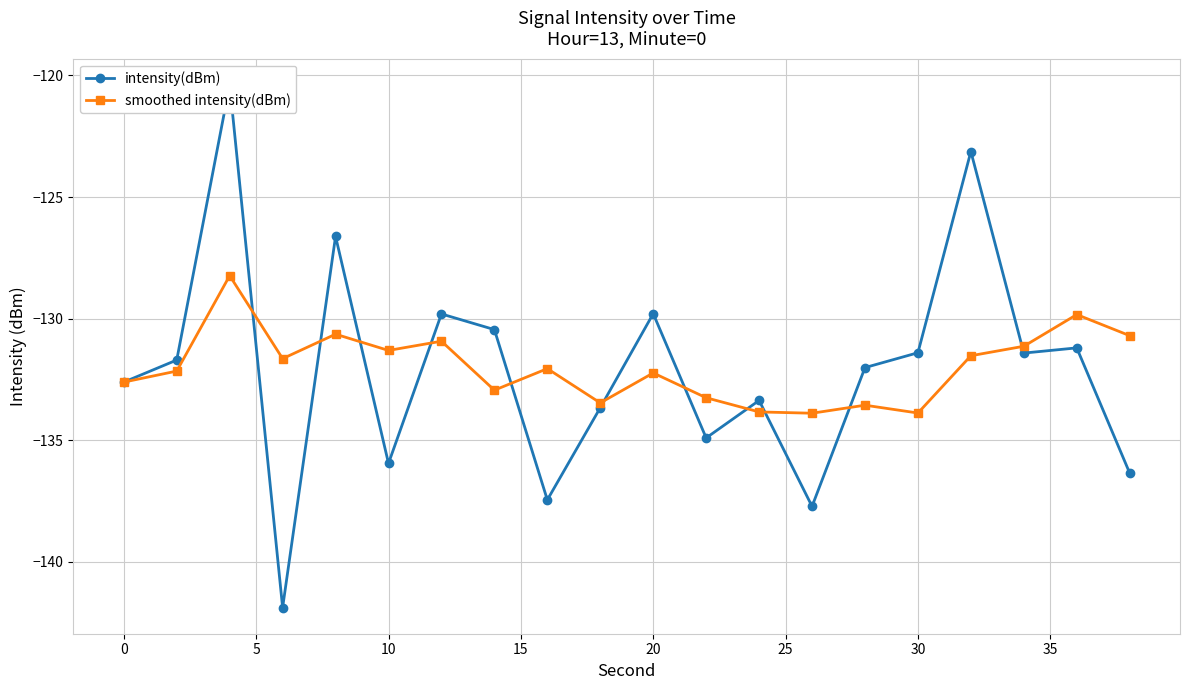

Which series has the widest spread of values?

intensity(dBm)